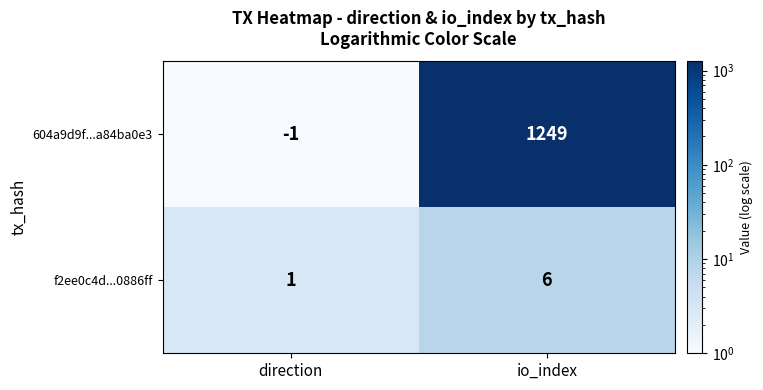

Reading right to left, list all the values displayed in this chart.

604a9d9f...a84ba0e3: 1249	-1
f2ee0c4d...0886ff: 6	1